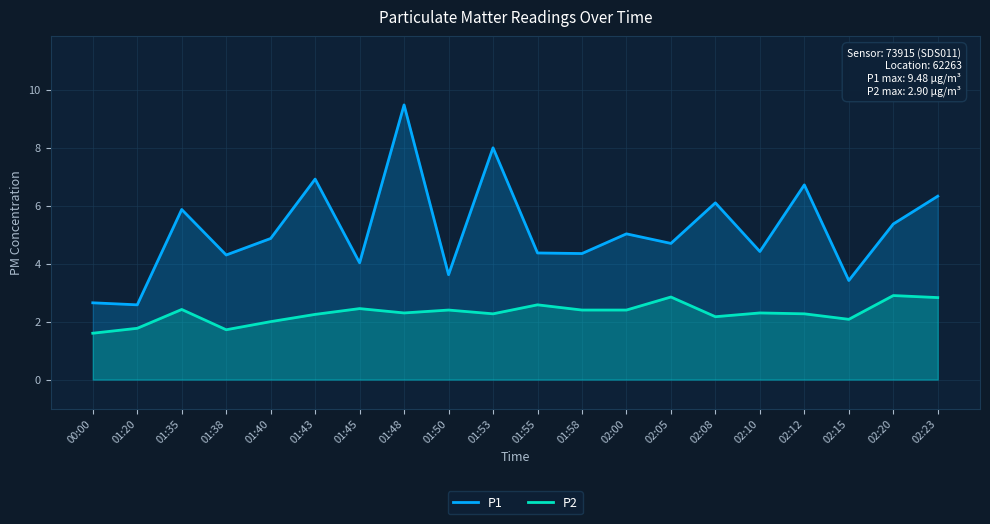

Read the P2 value at 02:20.

2.9